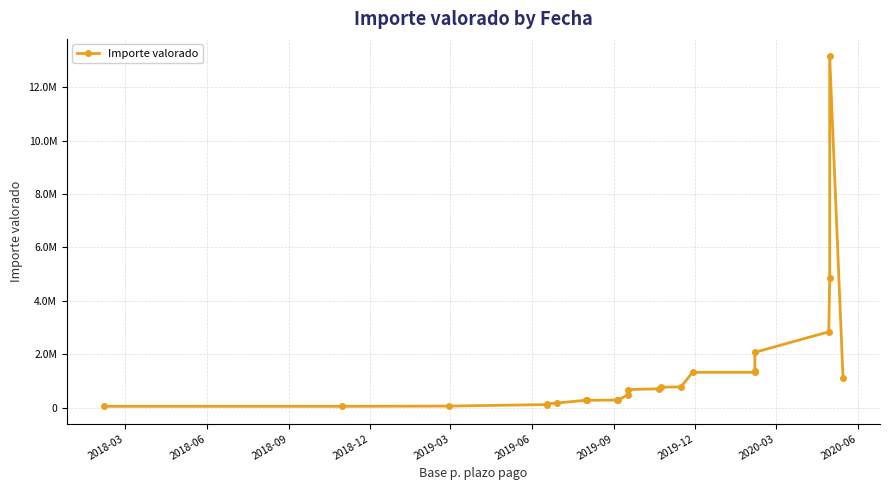

What is the smallest value displayed?

52400